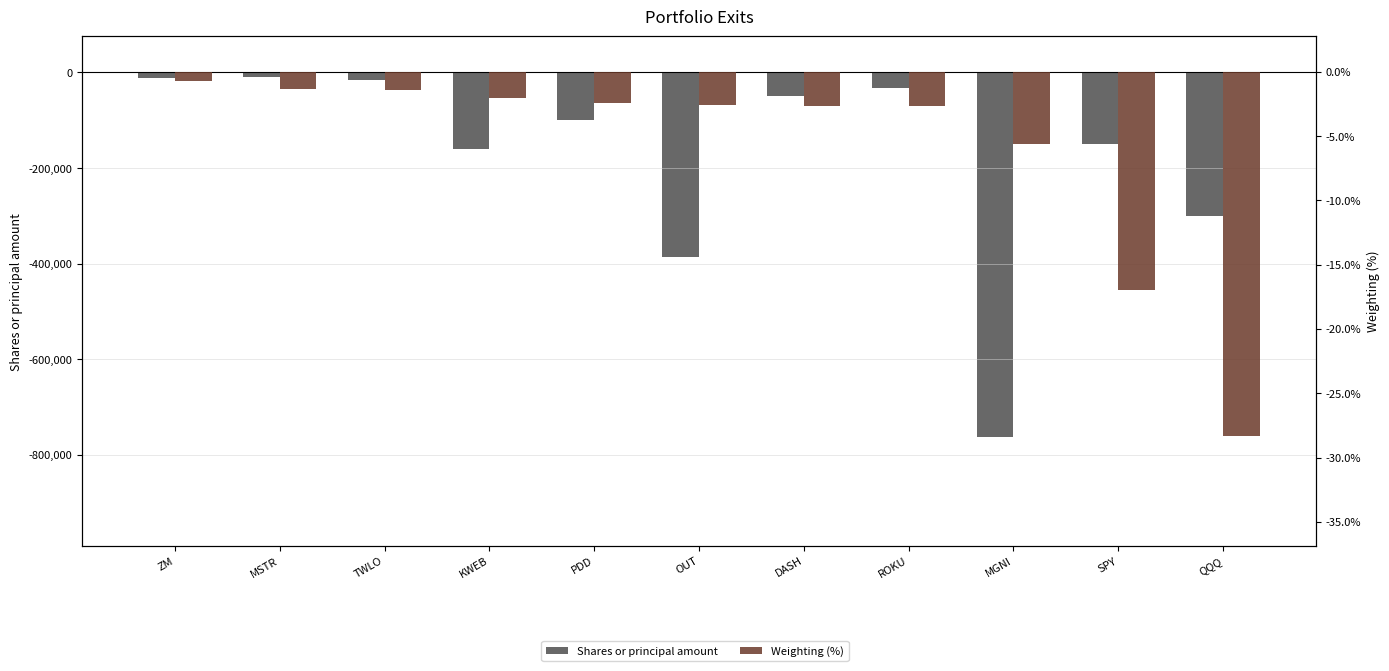

The value of Shares or principal amount at ROKU is -44705.8. True or false?

False